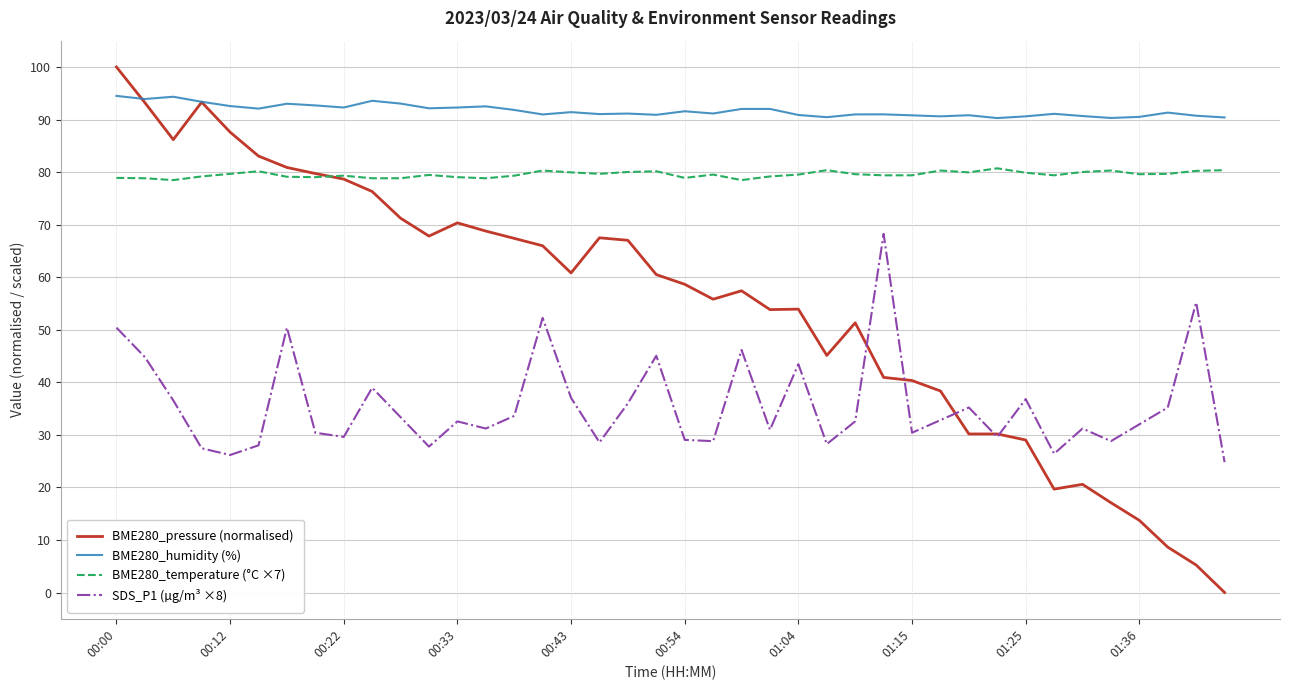

True or false: BME280_humidity (%) and SDS_P1 (µg/m³ ×8) intersect in this chart.

False